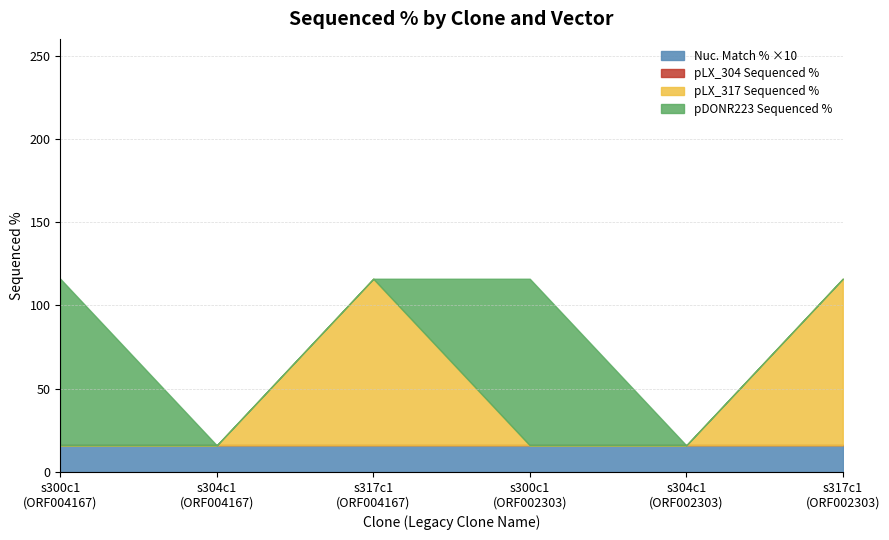

What is the minimum value for Nuc. Match % ×10?

16